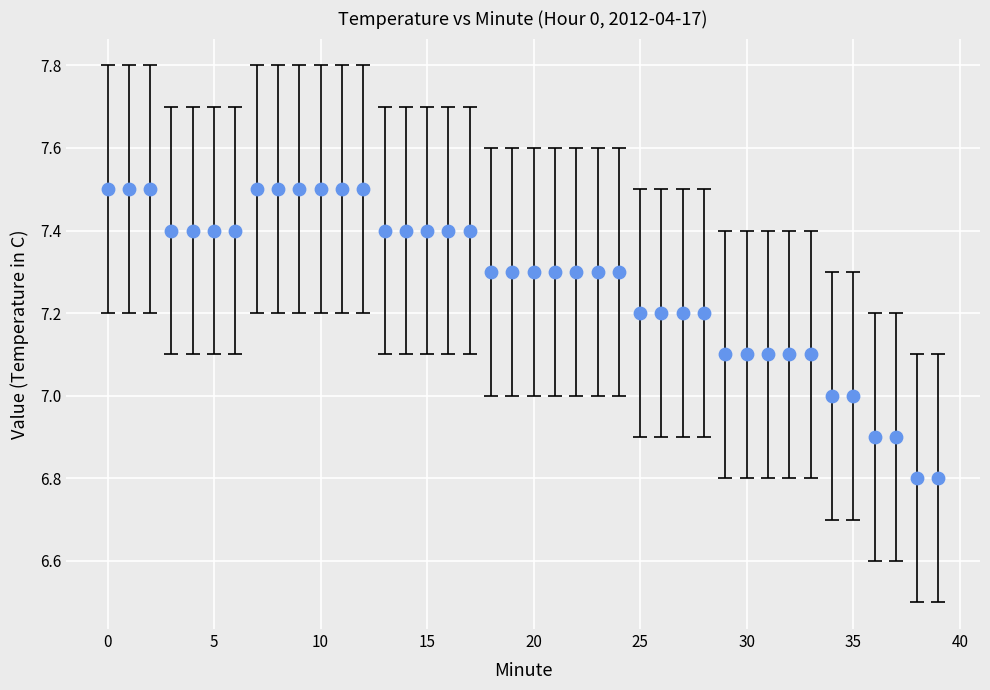

What is the range of Y values (max minus min)?

0.7